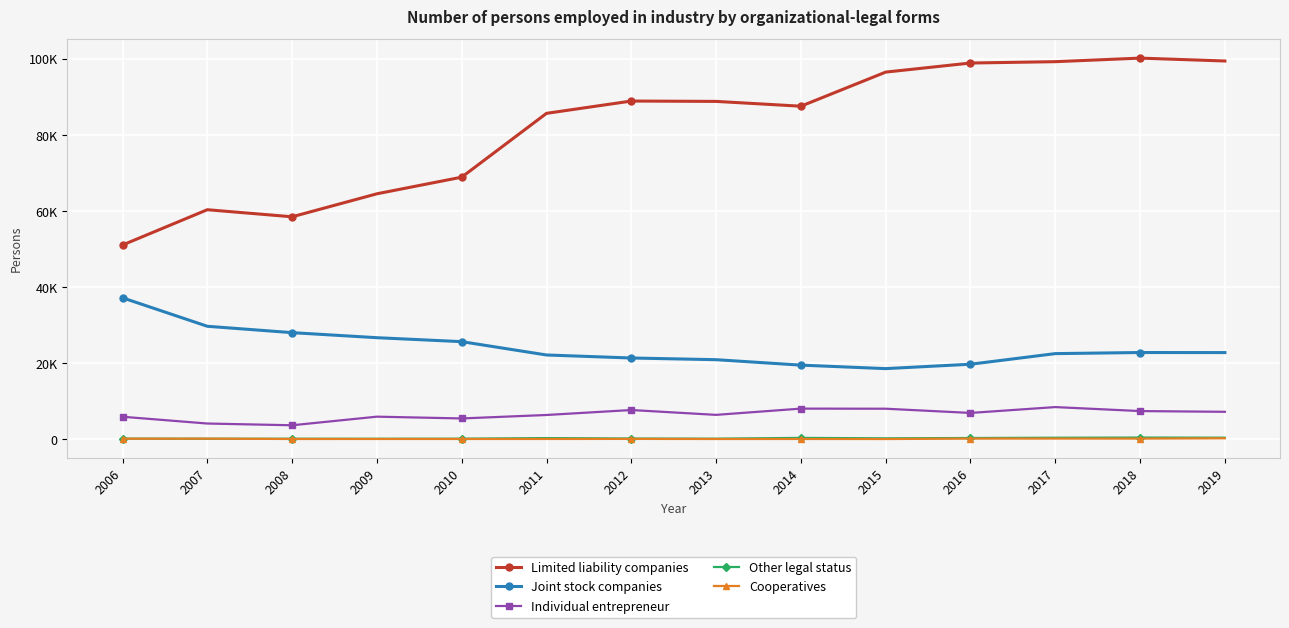

Which series has the largest range (max minus min)?

Limited liability companies